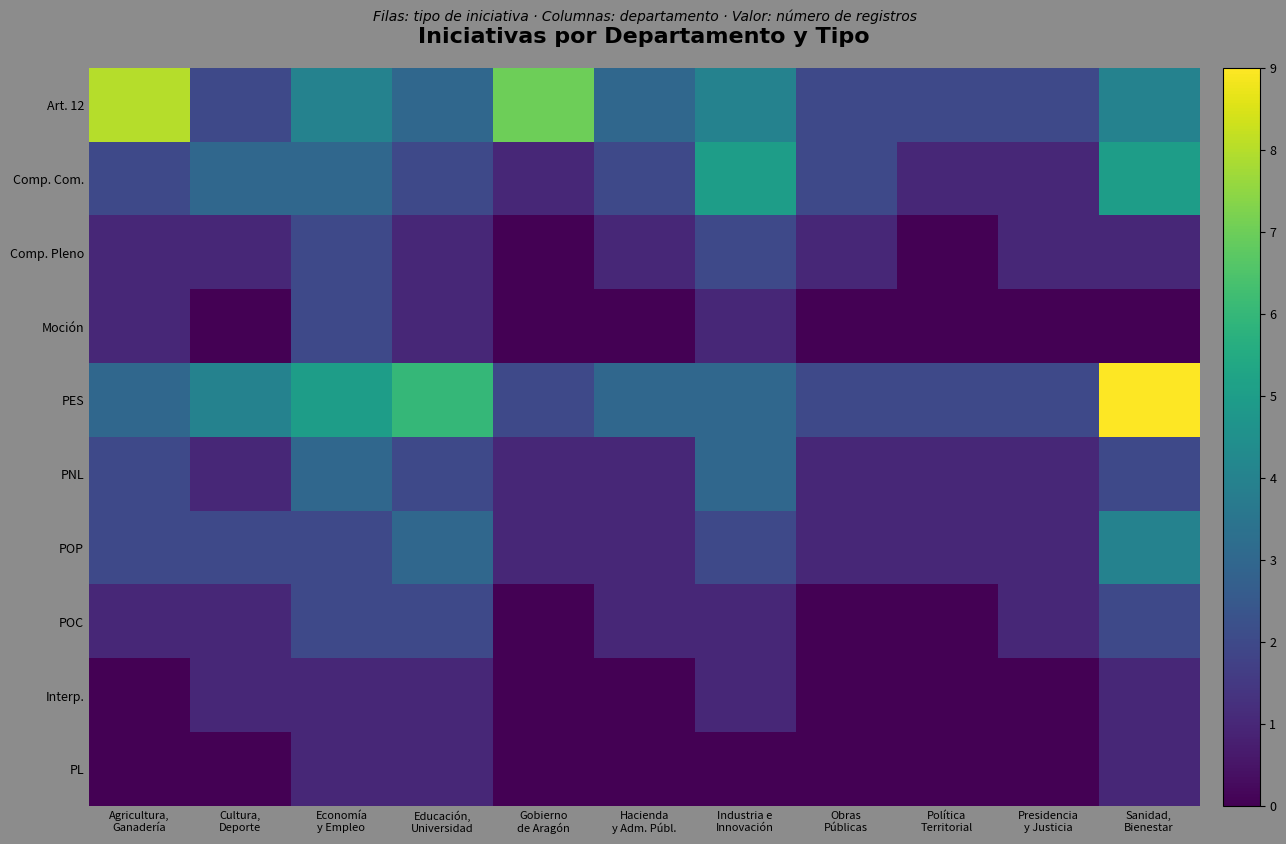

Reading left to right, extract all data points from this chart.

Art. 12: Agricultura,
Ganadería=8	Cultura,
Deporte=2	Economía
y Empleo=4	Educación,
Universidad=3	Gobierno
de Aragón=7	Hacienda
y Adm. Públ.=3	Industria e
Innovación=4	Obras
Públicas=2	Política
Territorial=2	Presidencia
y Justicia=2	Sanidad,
Bienestar=4
Comp. Com.: Agricultura,
Ganadería=2	Cultura,
Deporte=3	Economía
y Empleo=3	Educación,
Universidad=2	Gobierno
de Aragón=1	Hacienda
y Adm. Públ.=2	Industria e
Innovación=5	Obras
Públicas=2	Política
Territorial=1	Presidencia
y Justicia=1	Sanidad,
Bienestar=5
Comp. Pleno: Agricultura,
Ganadería=1	Cultura,
Deporte=1	Economía
y Empleo=2	Educación,
Universidad=1	Gobierno
de Aragón=0	Hacienda
y Adm. Públ.=1	Industria e
Innovación=2	Obras
Públicas=1	Política
Territorial=0	Presidencia
y Justicia=1	Sanidad,
Bienestar=1
Moción: Agricultura,
Ganadería=1	Cultura,
Deporte=0	Economía
y Empleo=2	Educación,
Universidad=1	Gobierno
de Aragón=0	Hacienda
y Adm. Públ.=0	Industria e
Innovación=1	Obras
Públicas=0	Política
Territorial=0	Presidencia
y Justicia=0	Sanidad,
Bienestar=0
PES: Agricultura,
Ganadería=3	Cultura,
Deporte=4	Economía
y Empleo=5	Educación,
Universidad=6	Gobierno
de Aragón=2	Hacienda
y Adm. Públ.=3	Industria e
Innovación=3	Obras
Públicas=2	Política
Territorial=2	Presidencia
y Justicia=2	Sanidad,
Bienestar=9
PNL: Agricultura,
Ganadería=2	Cultura,
Deporte=1	Economía
y Empleo=3	Educación,
Universidad=2	Gobierno
de Aragón=1	Hacienda
y Adm. Públ.=1	Industria e
Innovación=3	Obras
Públicas=1	Política
Territorial=1	Presidencia
y Justicia=1	Sanidad,
Bienestar=2
POP: Agricultura,
Ganadería=2	Cultura,
Deporte=2	Economía
y Empleo=2	Educación,
Universidad=3	Gobierno
de Aragón=1	Hacienda
y Adm. Públ.=1	Industria e
Innovación=2	Obras
Públicas=1	Política
Territorial=1	Presidencia
y Justicia=1	Sanidad,
Bienestar=4
POC: Agricultura,
Ganadería=1	Cultura,
Deporte=1	Economía
y Empleo=2	Educación,
Universidad=2	Gobierno
de Aragón=0	Hacienda
y Adm. Públ.=1	Industria e
Innovación=1	Obras
Públicas=0	Política
Territorial=0	Presidencia
y Justicia=1	Sanidad,
Bienestar=2
Interp.: Agricultura,
Ganadería=0	Cultura,
Deporte=1	Economía
y Empleo=1	Educación,
Universidad=1	Gobierno
de Aragón=0	Hacienda
y Adm. Públ.=0	Industria e
Innovación=1	Obras
Públicas=0	Política
Territorial=0	Presidencia
y Justicia=0	Sanidad,
Bienestar=1
PL: Agricultura,
Ganadería=0	Cultura,
Deporte=0	Economía
y Empleo=1	Educación,
Universidad=1	Gobierno
de Aragón=0	Hacienda
y Adm. Públ.=0	Industria e
Innovación=0	Obras
Públicas=0	Política
Territorial=0	Presidencia
y Justicia=0	Sanidad,
Bienestar=1